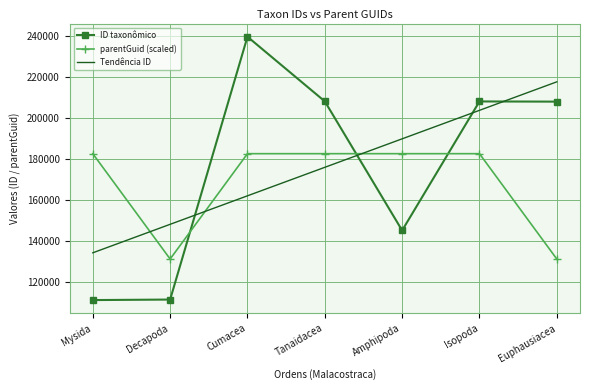

What is the approximate value of Tendência ID at Decapoda?

148133.5